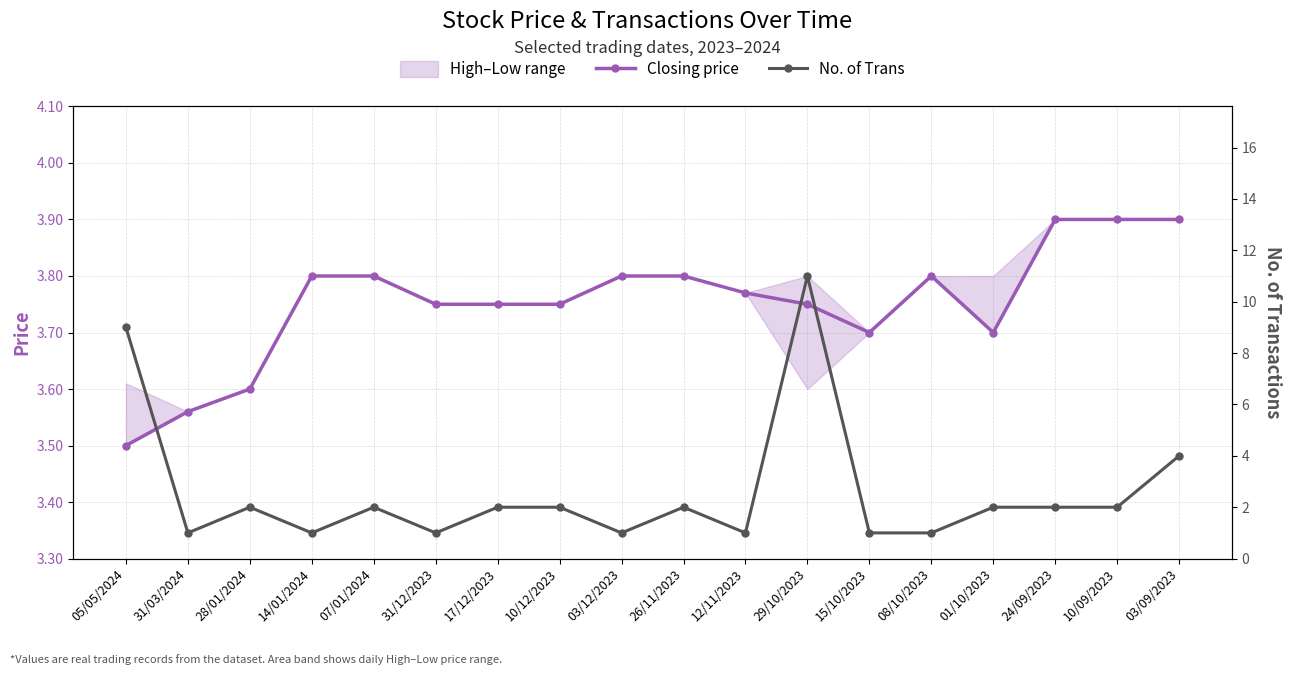

At which label is No. of Trans closest to 6?

03/09/2023